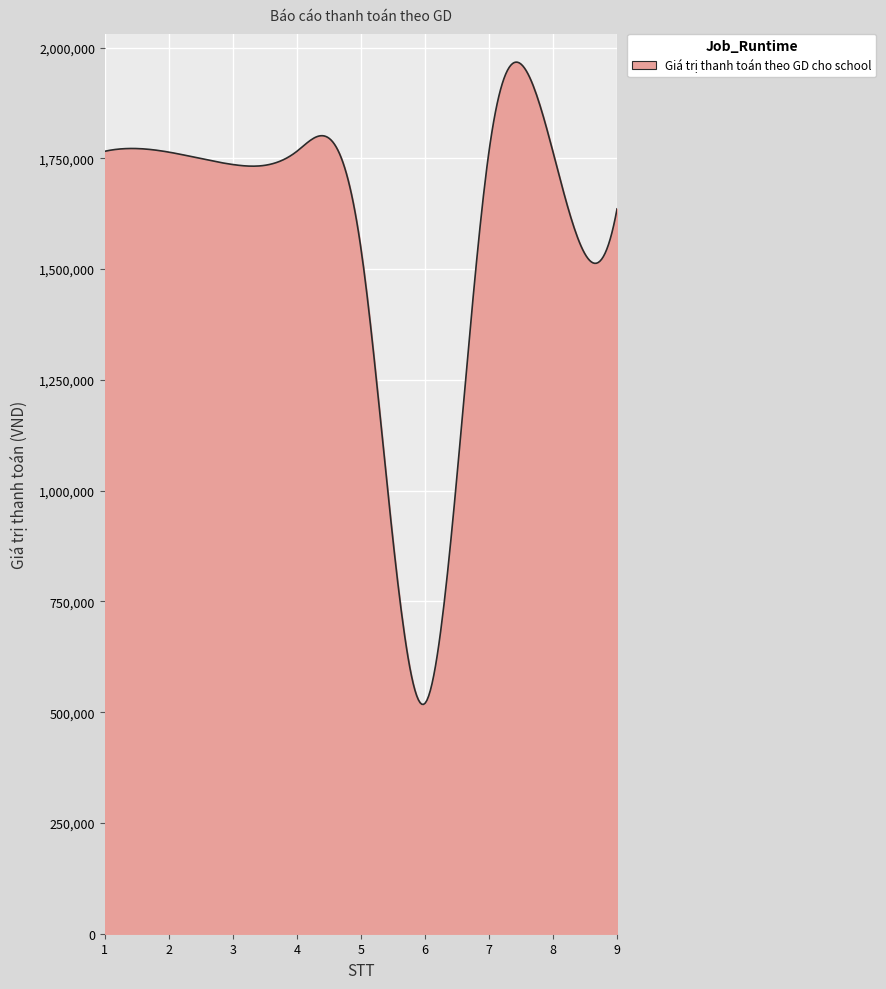

What is the minimum value shown in the chart?

517601.0